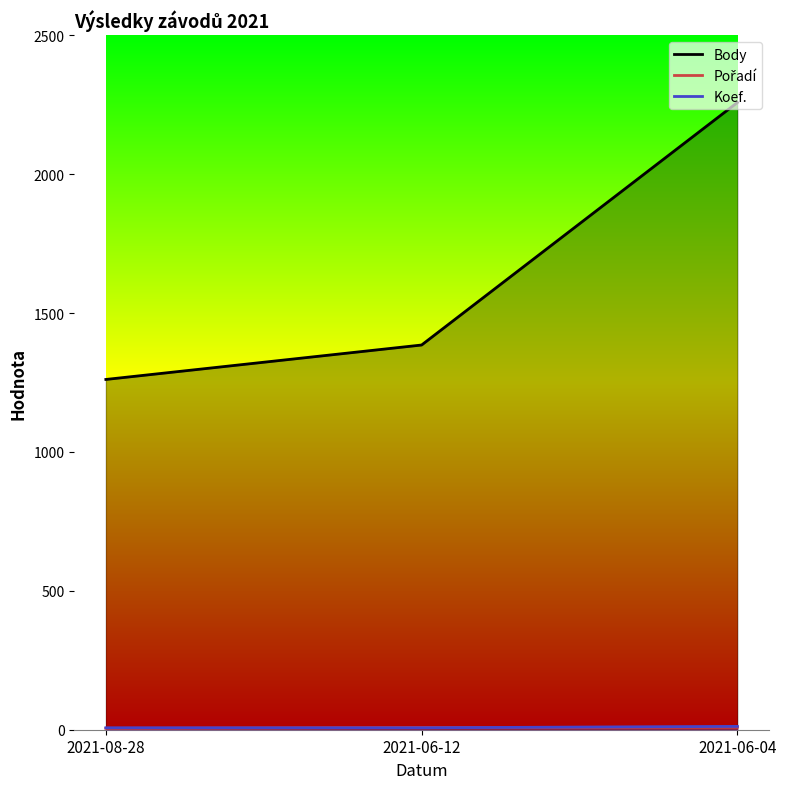

What is the minimum value for Pořadí?

5